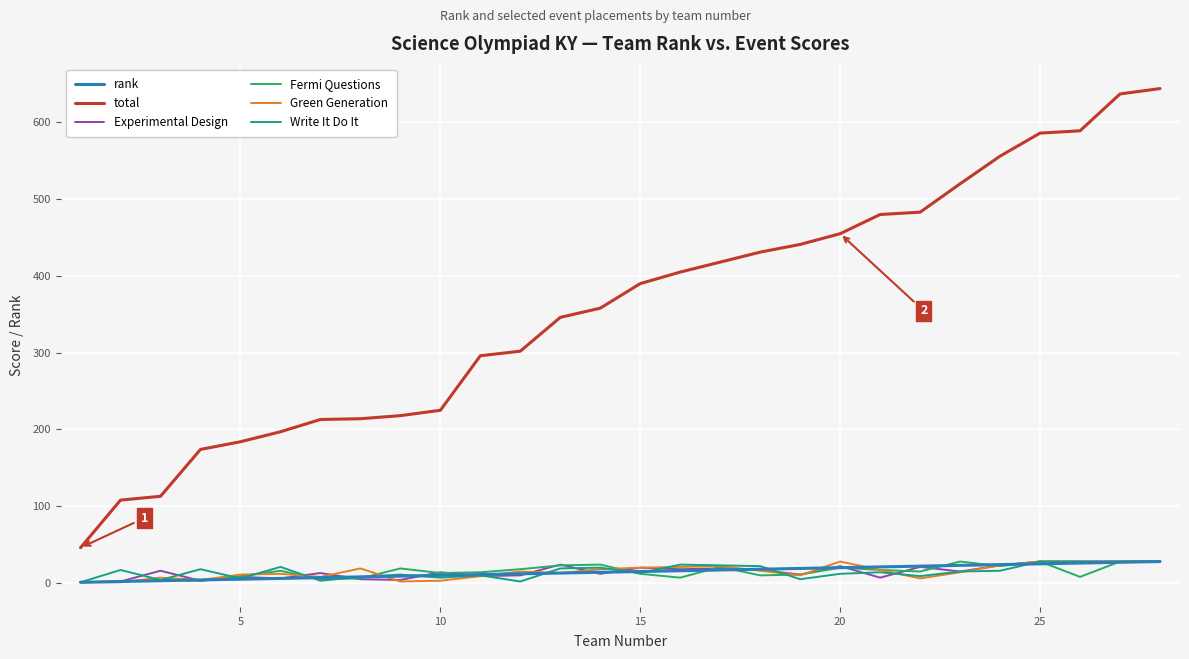

Which series has the largest range (max minus min)?

total